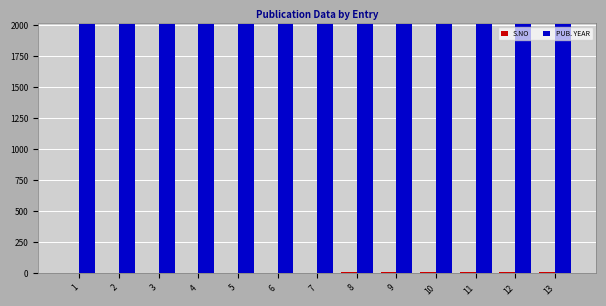

What is the maximum value shown in the chart?

2010